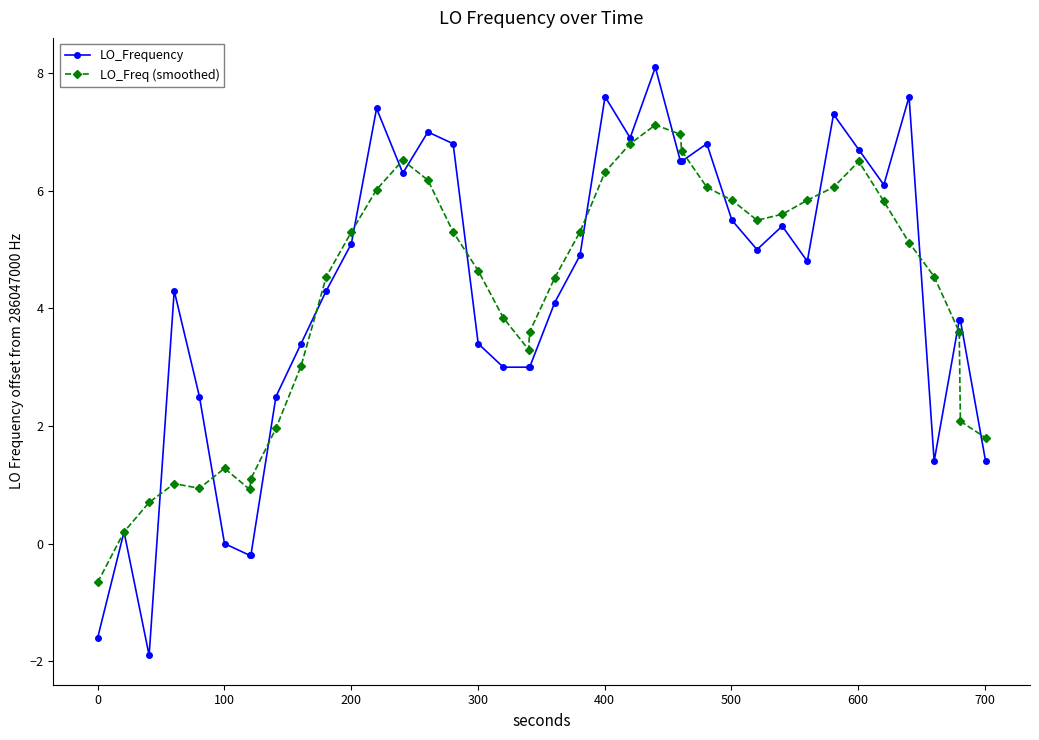

True or false: LO_Frequency has more than 2 points higher than both neighbors.

True